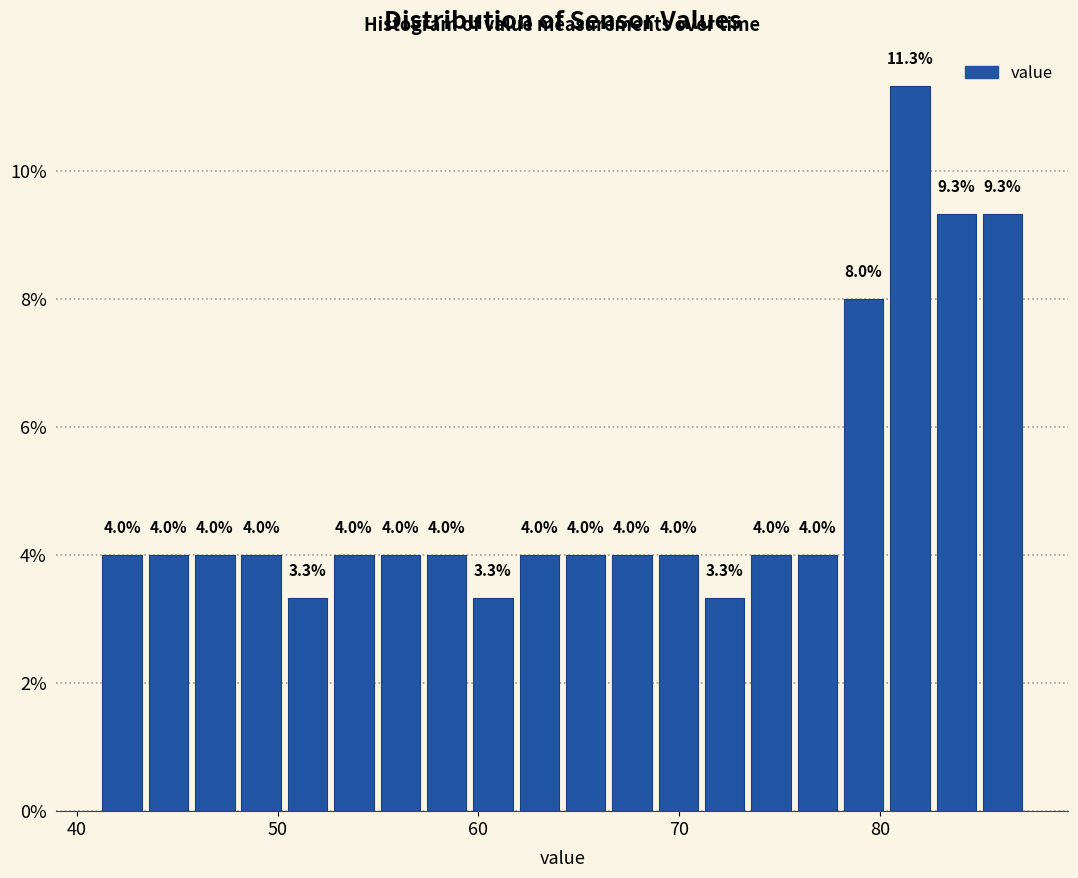

Around what value on the x-axis is the tallest bar? Give the approximate position of its centre, as read against the axis.

81